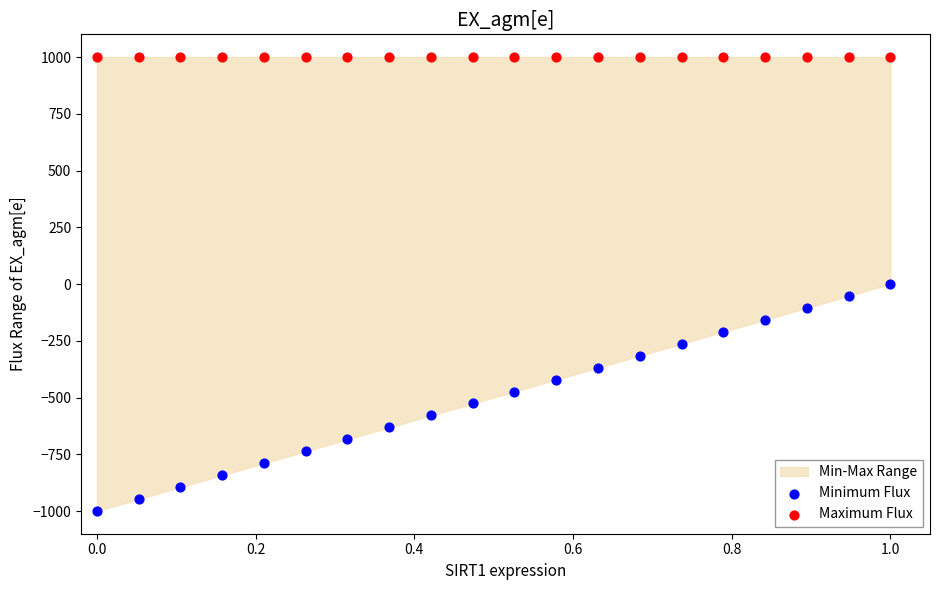

Which series reaches the minimum Y coordinate?

Minimum Flux